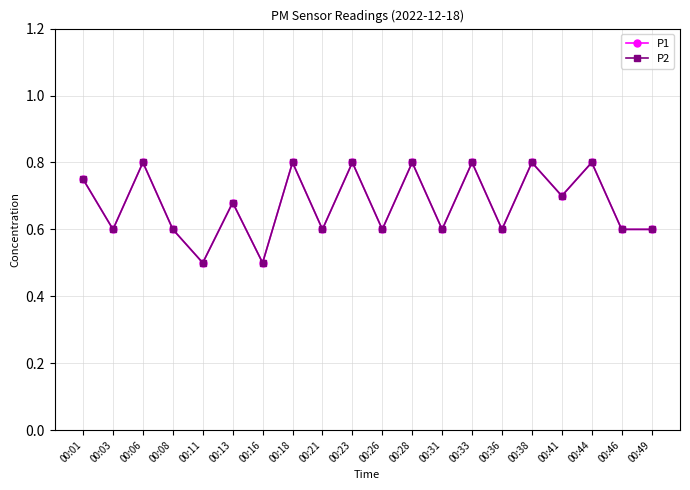

True or false: P2 and P1 cross at least once.

False